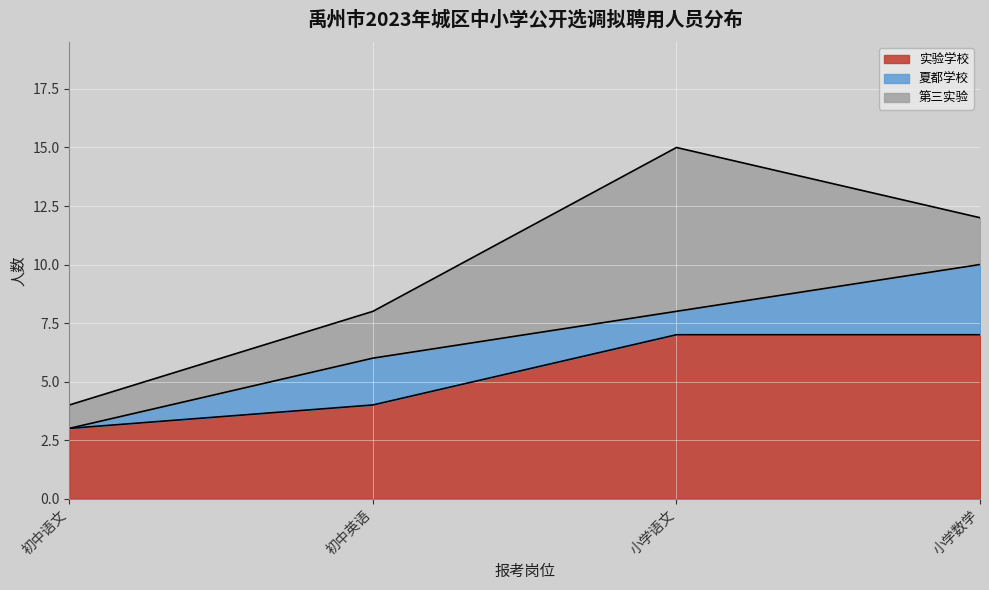

What is the difference between the 实验学校 values at 小学数学 and 初中语文?

4